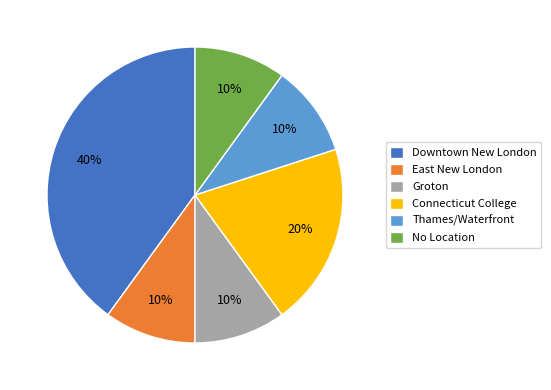

What percentage is the Groton slice, to the nearest percent?

10%